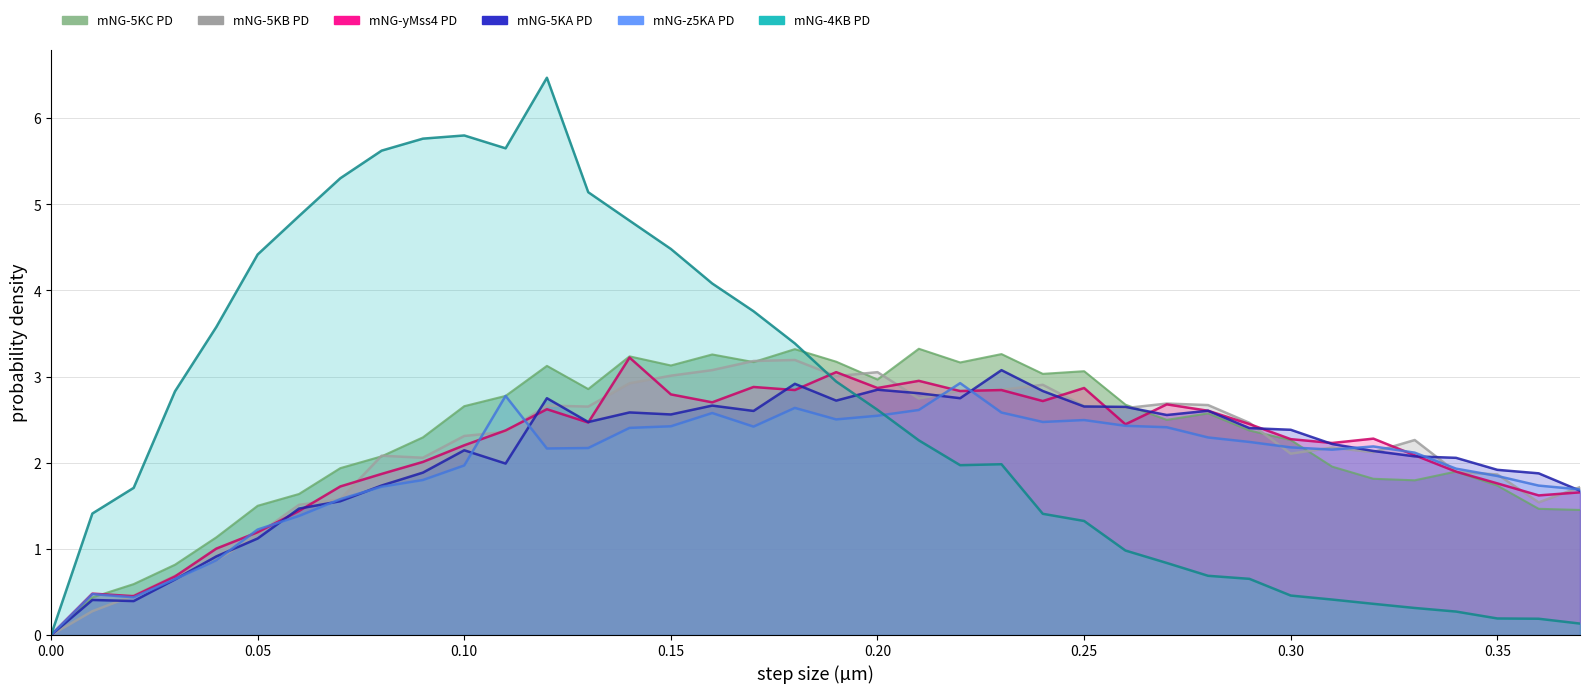

What is the average value of the mNG-yMss4 PD series?

2.1